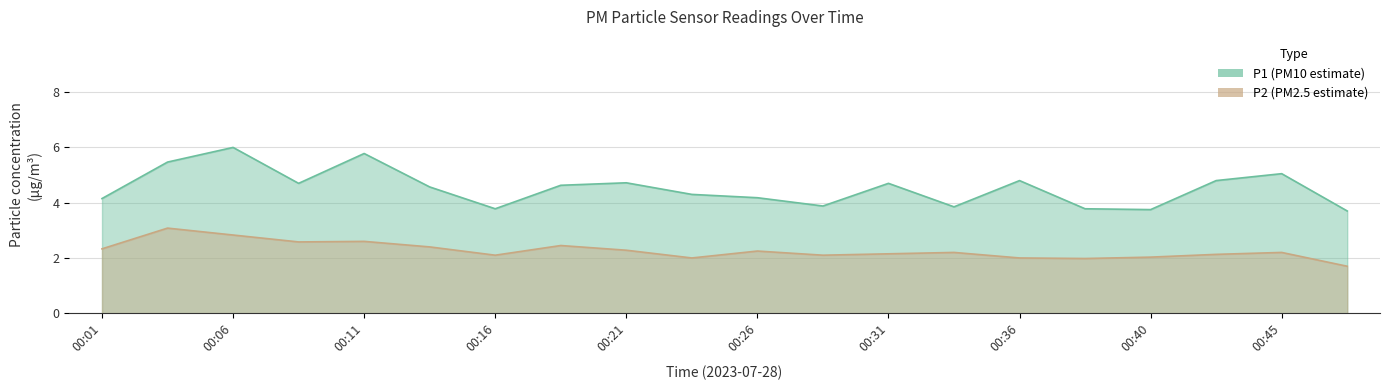

Which series has the largest total across all categories?

P1